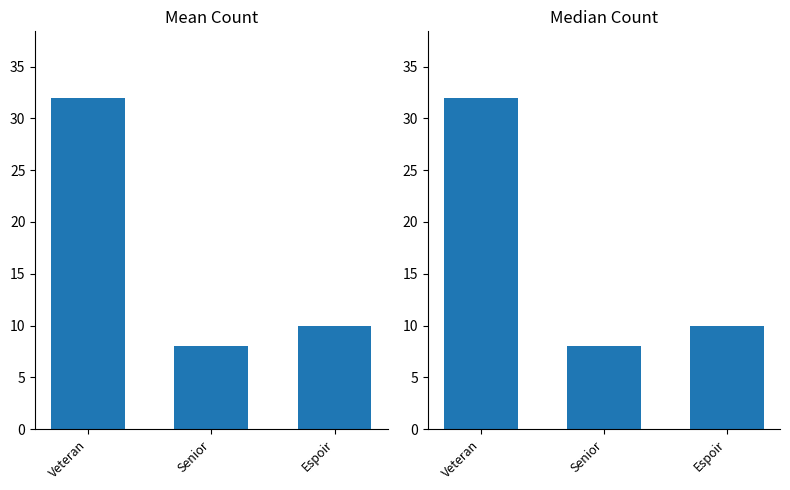

What is the difference between the maximum and minimum values?

24